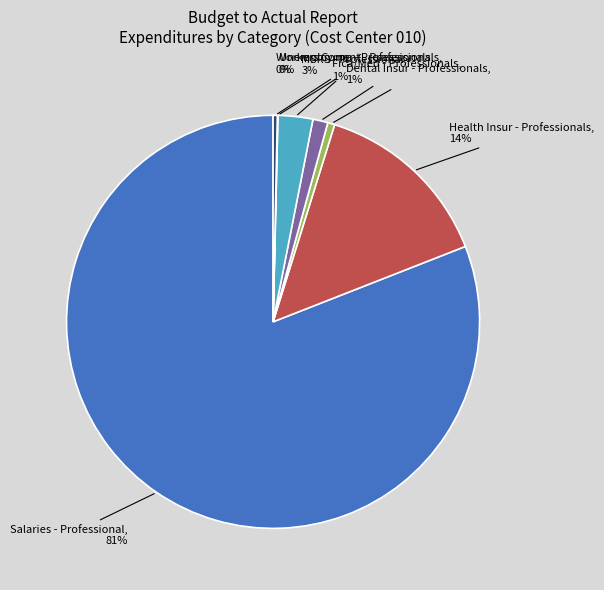

Does any single category account for the majority?

Yes